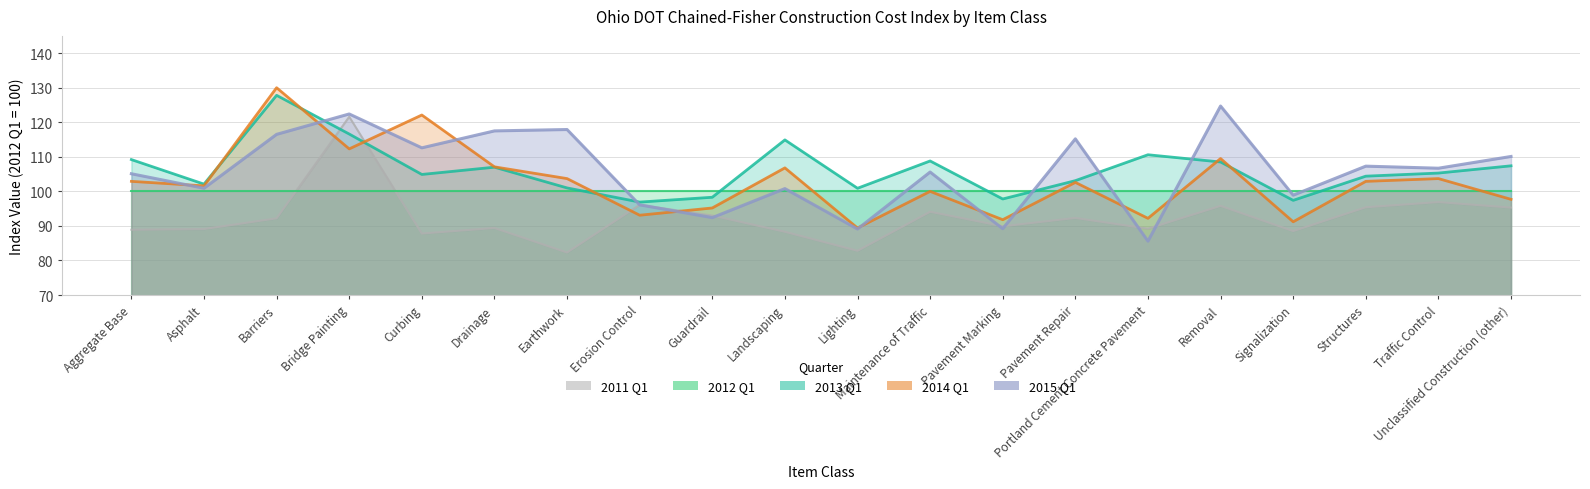

True or false: 2015 Q1 has a value of 107.3 at Structures.

True